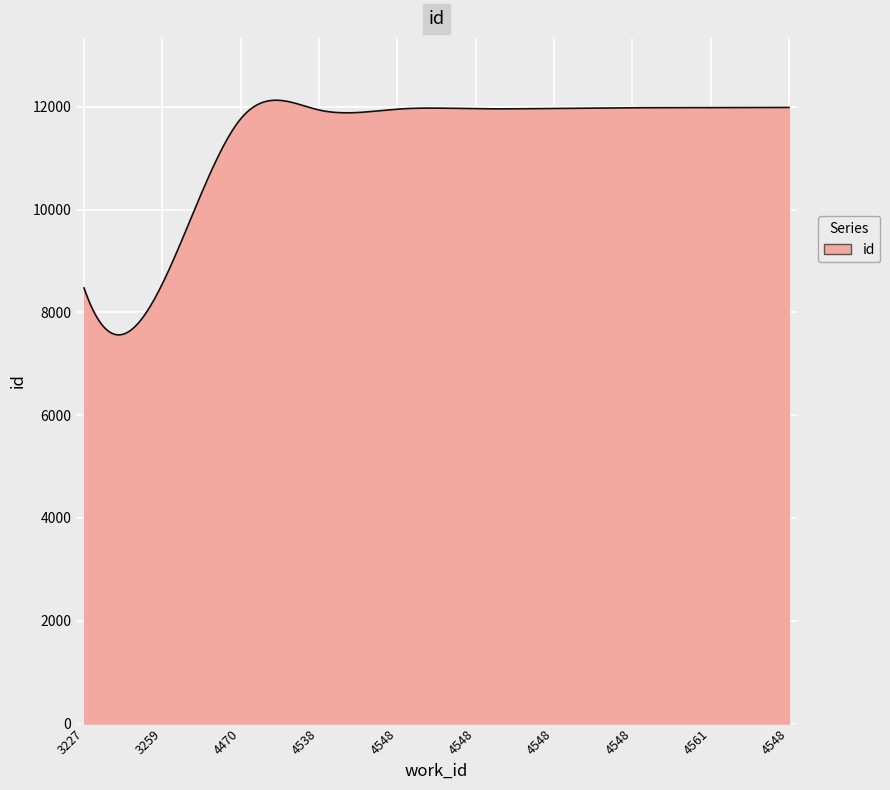

What is the difference between the maximum and minimum values?

4564.9